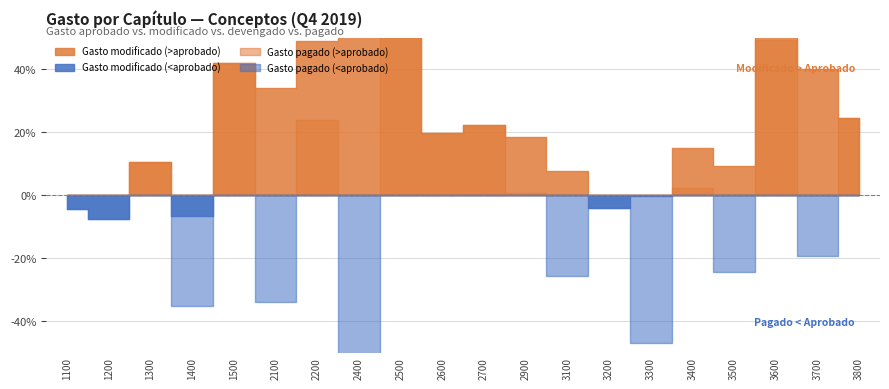

Between 3400 and 1500, which is larger?

1500